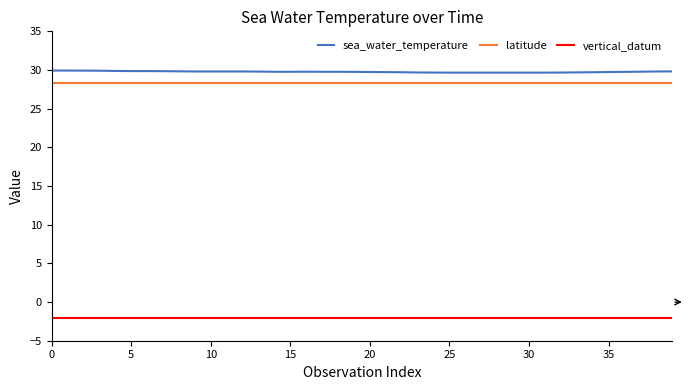

What is the minimum value for latitude?

28.4